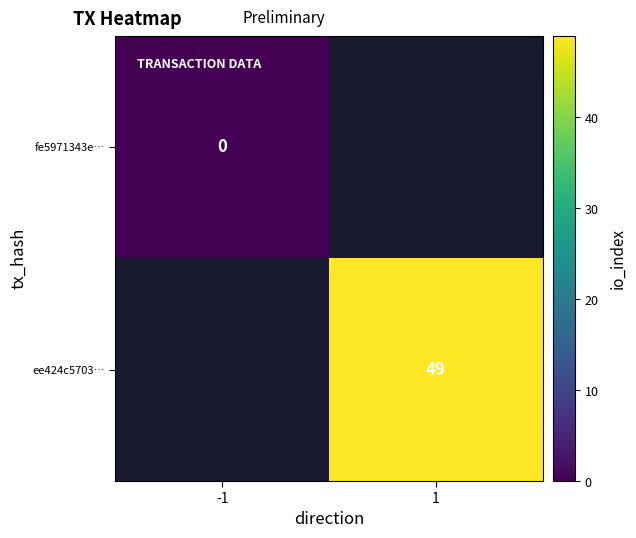

True or false: ee424c5703… has a value of 27 at 1.

False